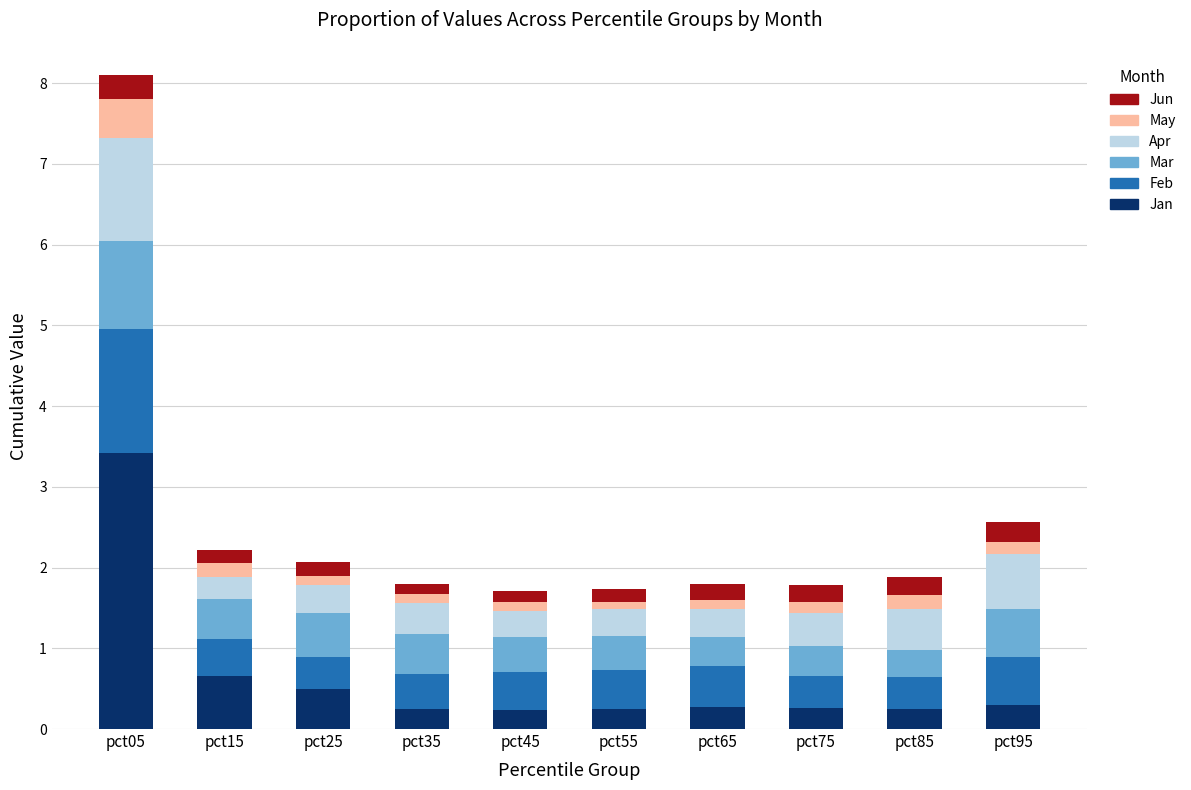

How many categories are shown in the chart?

10